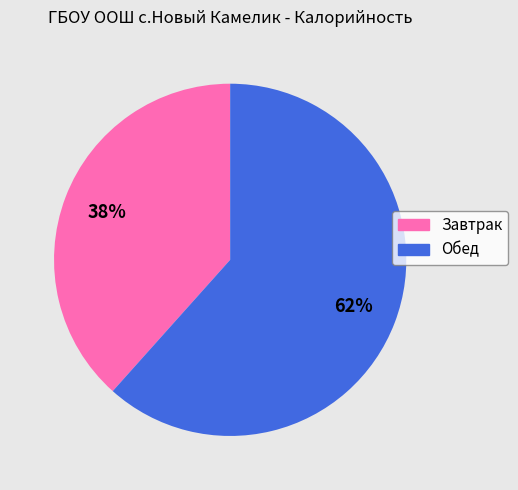

Is the sum of Завтрак and Обед greater than half?

Yes